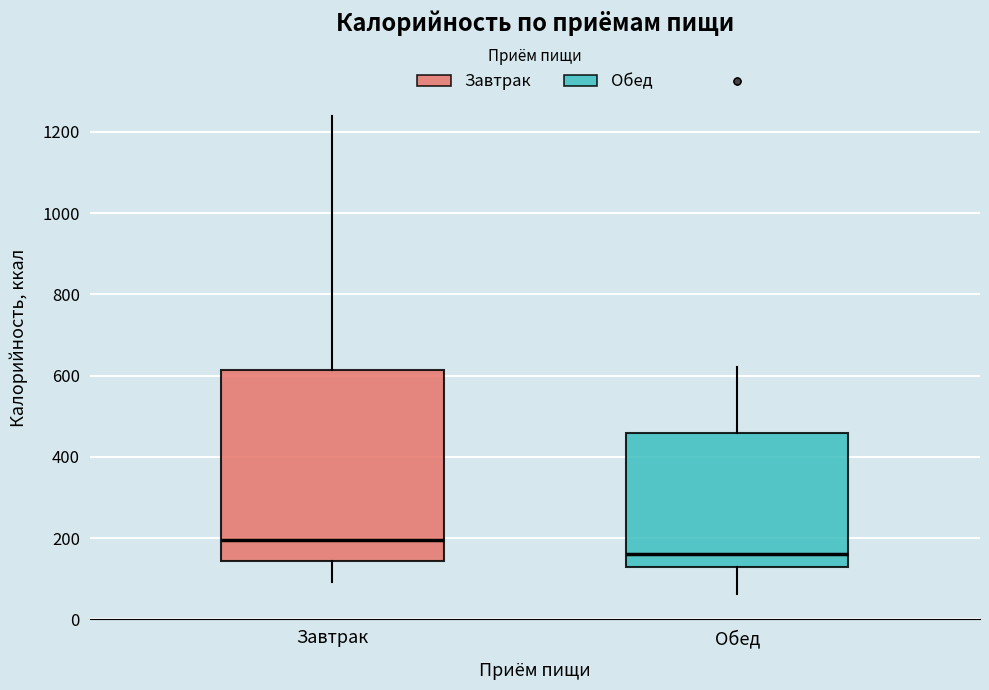

Reading left to right, read every box against the y-axis: the position of its median line, the range the box covers, and the ends of its whiskers. The values are not printed on the chart, so give them approximately, as read against the axis.

Завтрак: median 200, box 140 to 620, whiskers 100 to 1240
Обед: median 160, box 120 to 460, whiskers 60 to 620